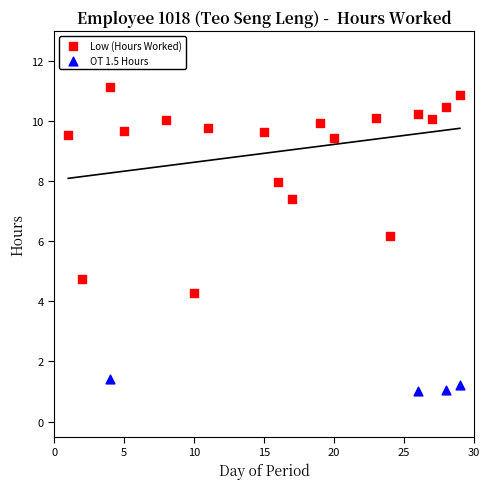

Which series reaches the maximum Y coordinate?

Low (Hours Worked)